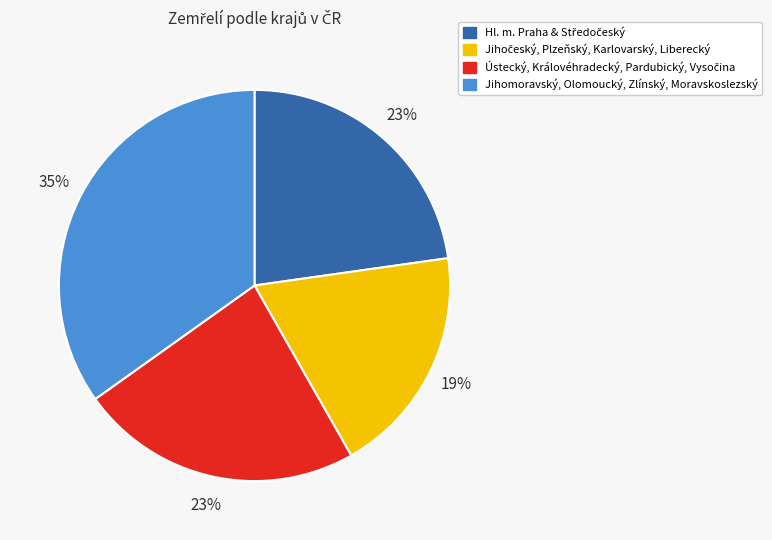

Does any single category account for the majority?

No